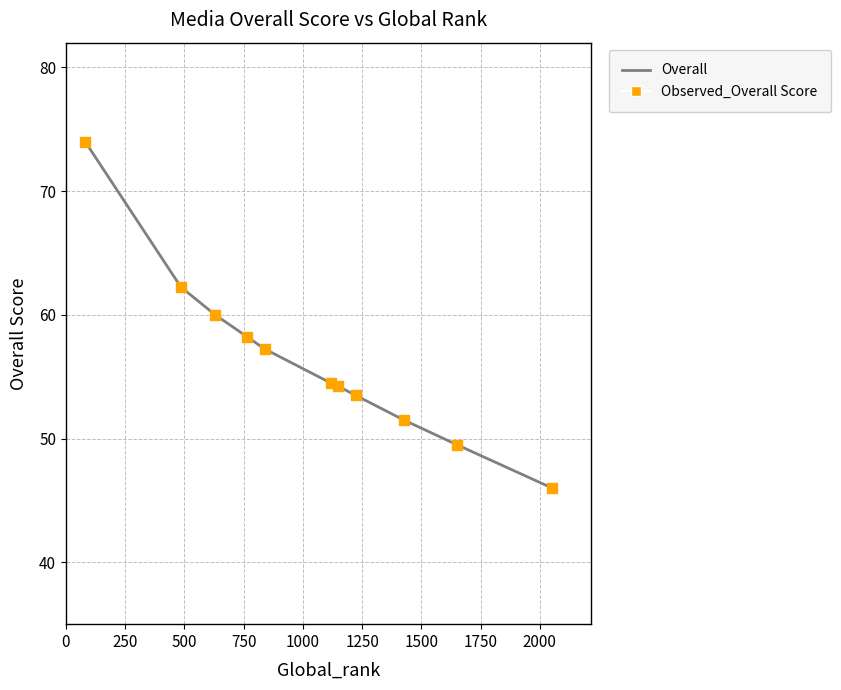

What is the maximum value shown in the chart?

74.0